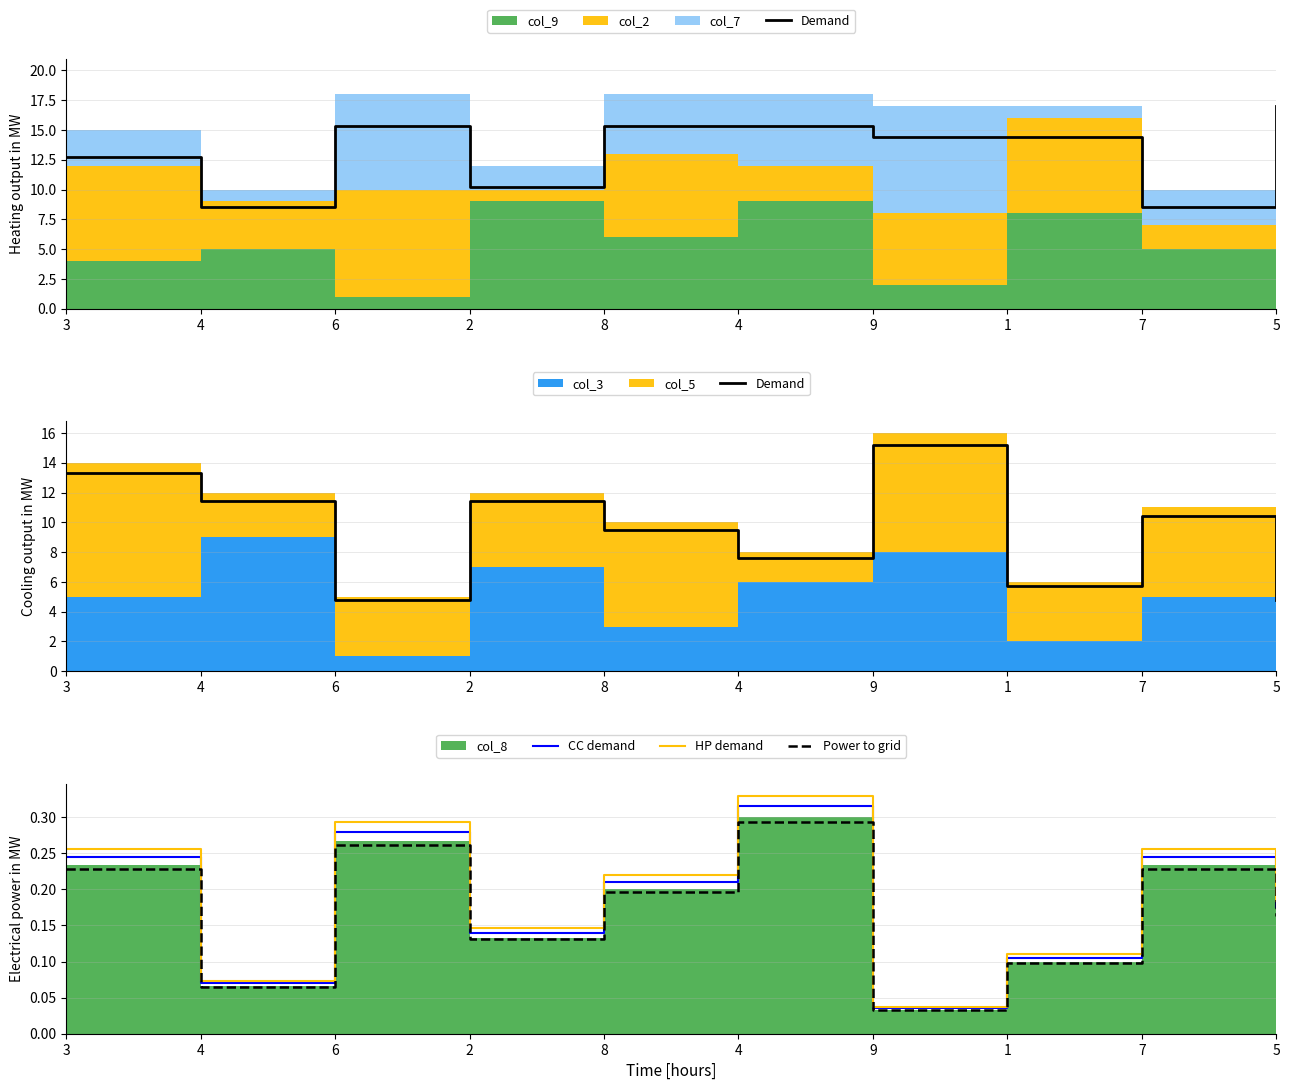

Which series has the widest spread of values?

Demand